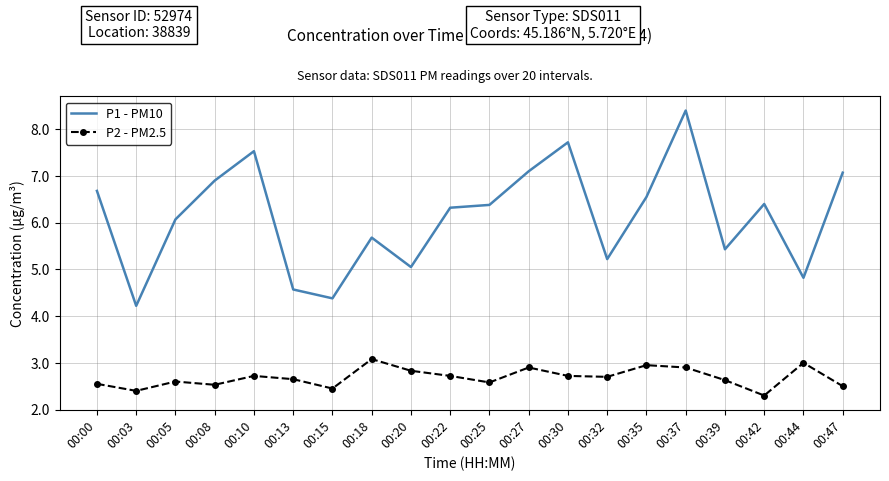

List the series in order of their peak value, lowest first.

P2 - PM2.5, P1 - PM10